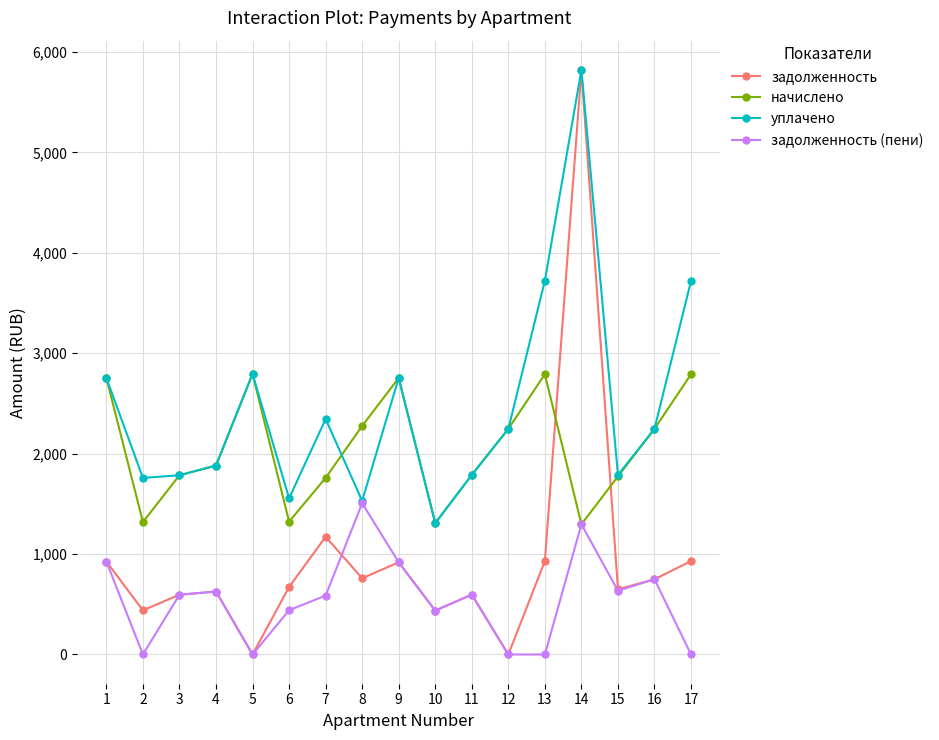

In начислено, how many points are lower than both neighbors (excluding endpoints)?

4